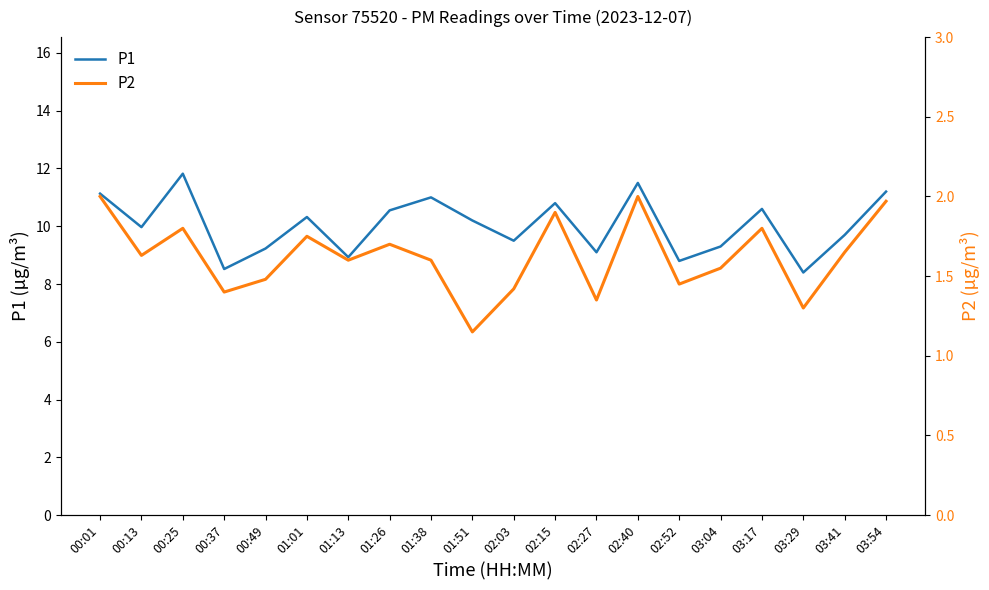

What is the smallest value displayed?

1.1